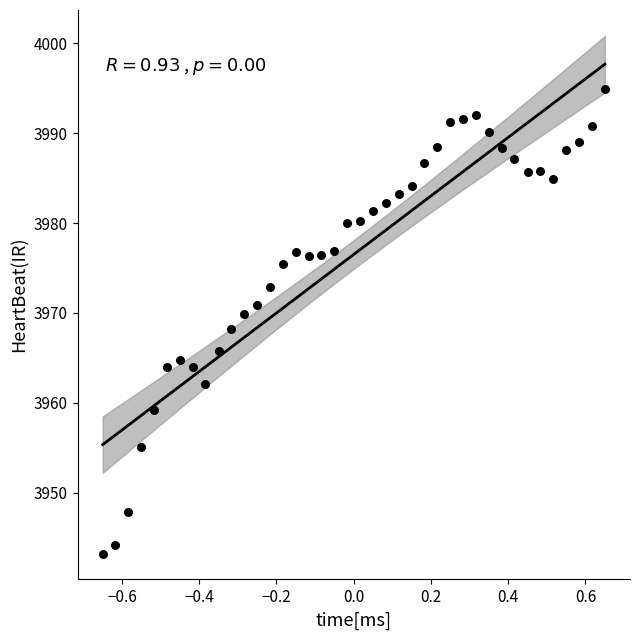

What is the range of X values (max minus min)?

1.3